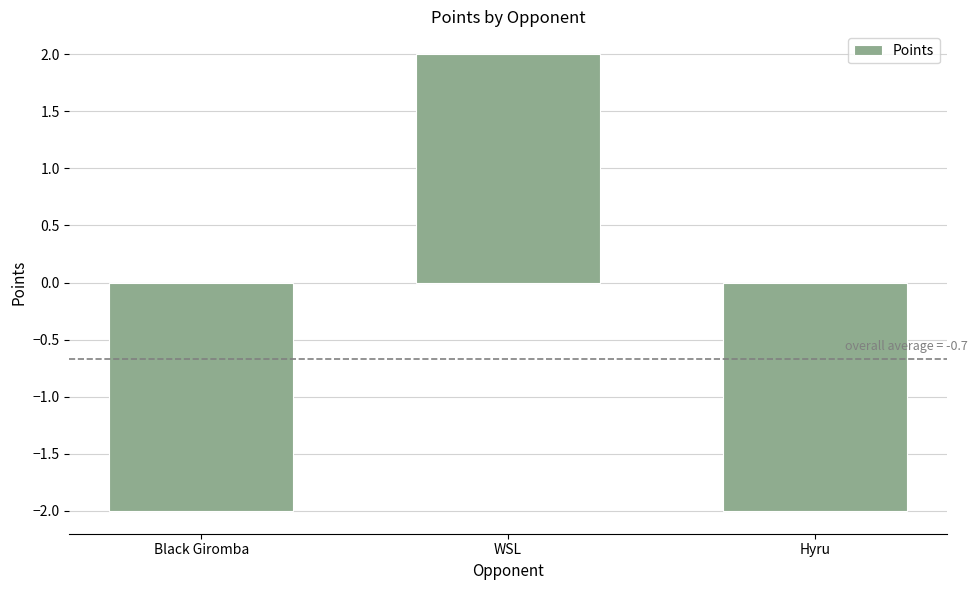

Are the bars grouped side by side (vs. stacked)?

No